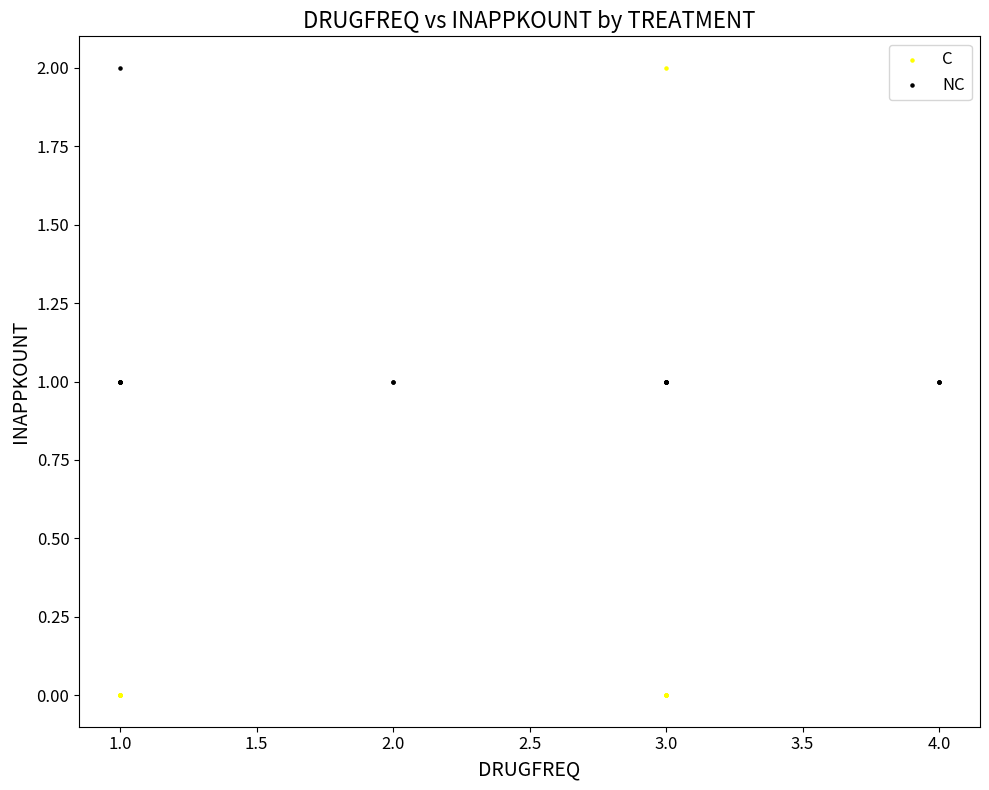

What are all the series names shown in the legend?

C, NC